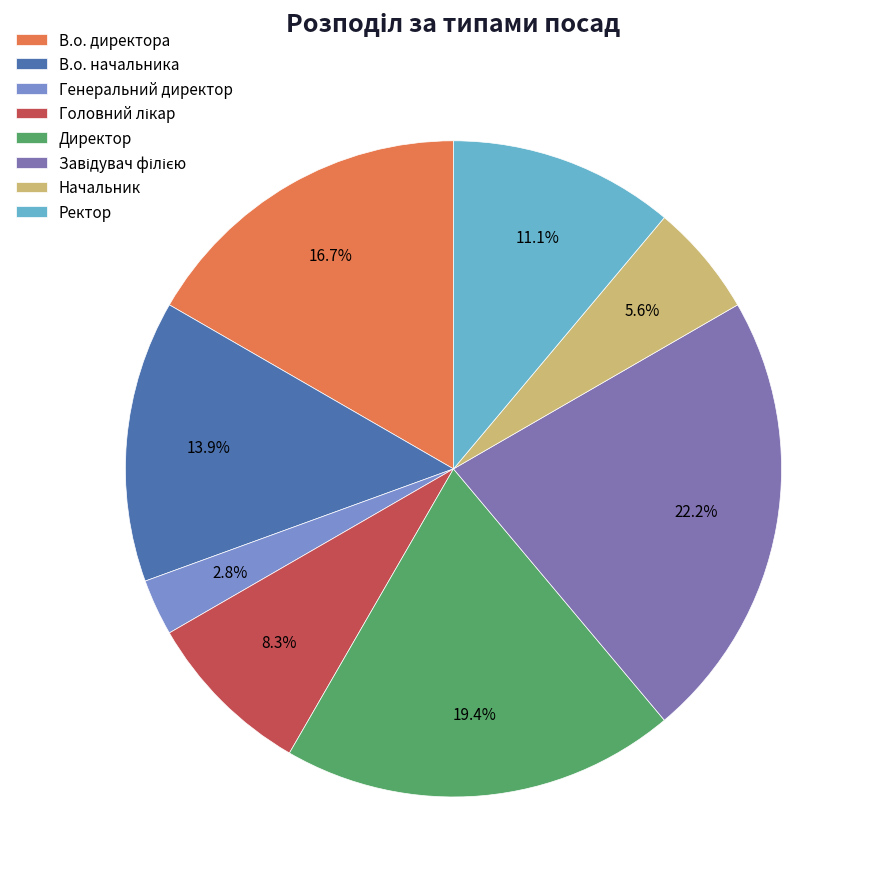

The В.о. начальника slice represents 1% of the pie. True or false?

False